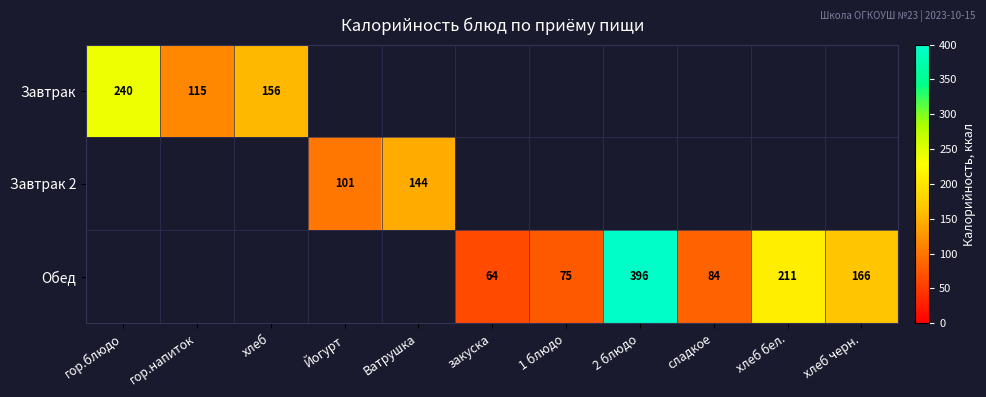

The Завтрак 2 series shows 25.5 at Йогурт. True or false?

False